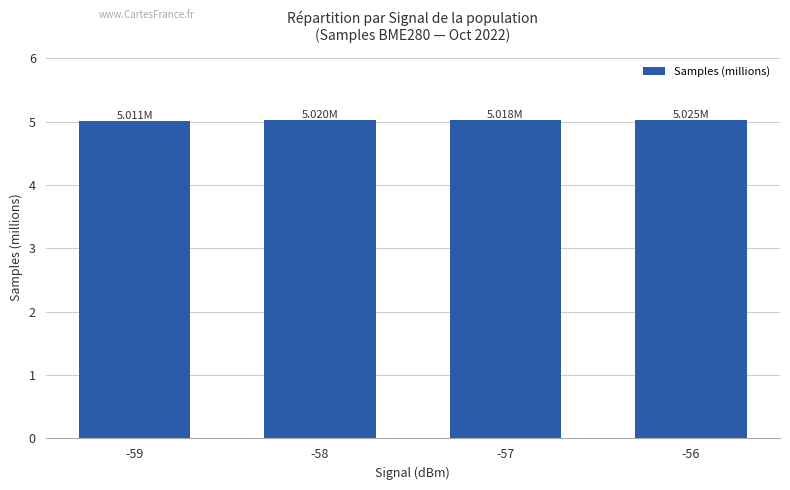

What is the average value?

5.0